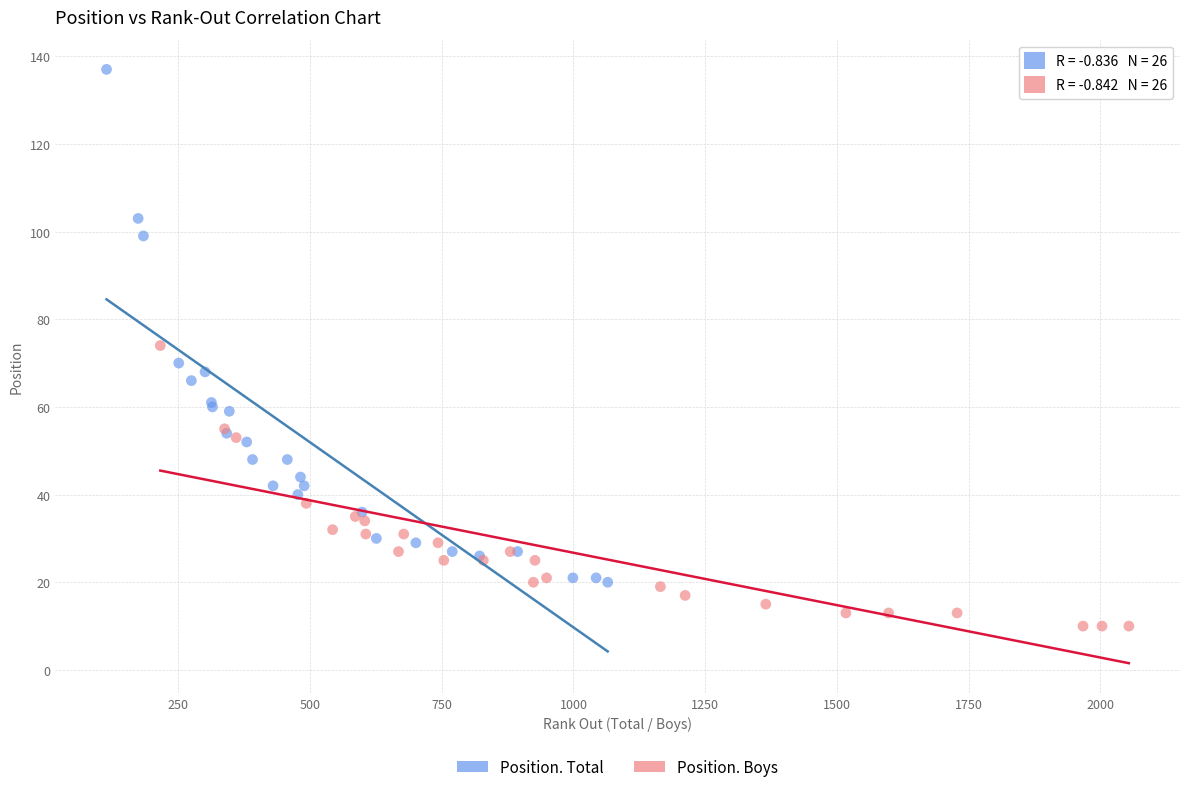

Which series contains the highest Y value?

Position. Total